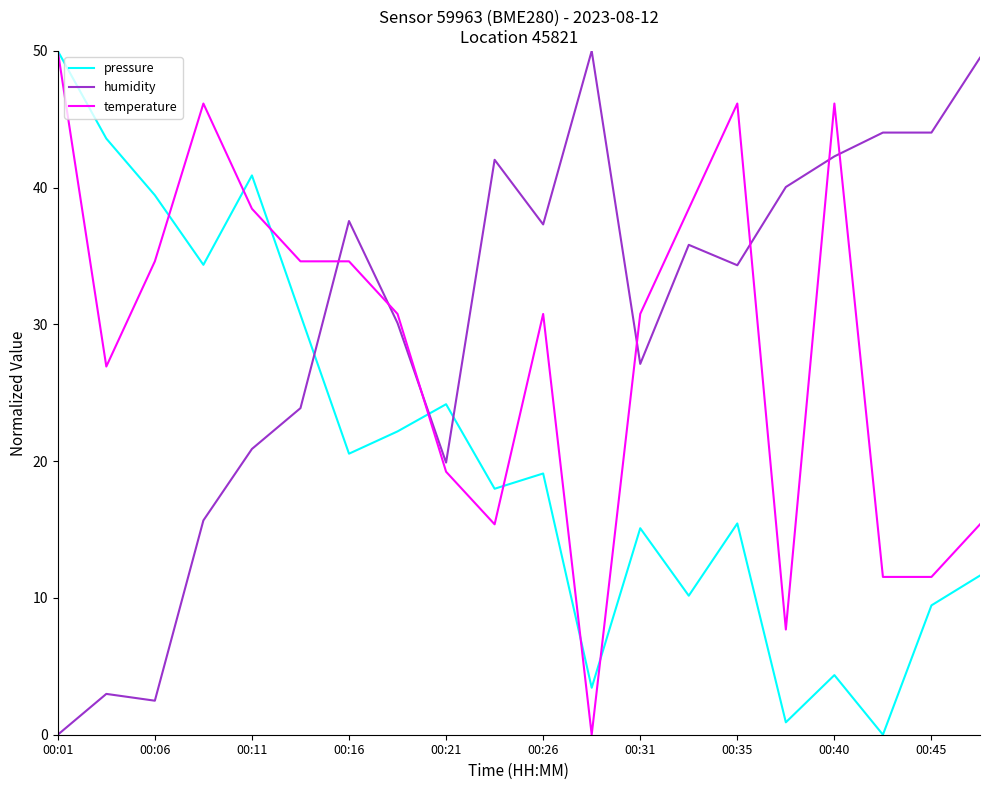

What is the difference between the second highest and minimum values in the temperature series?

46.2